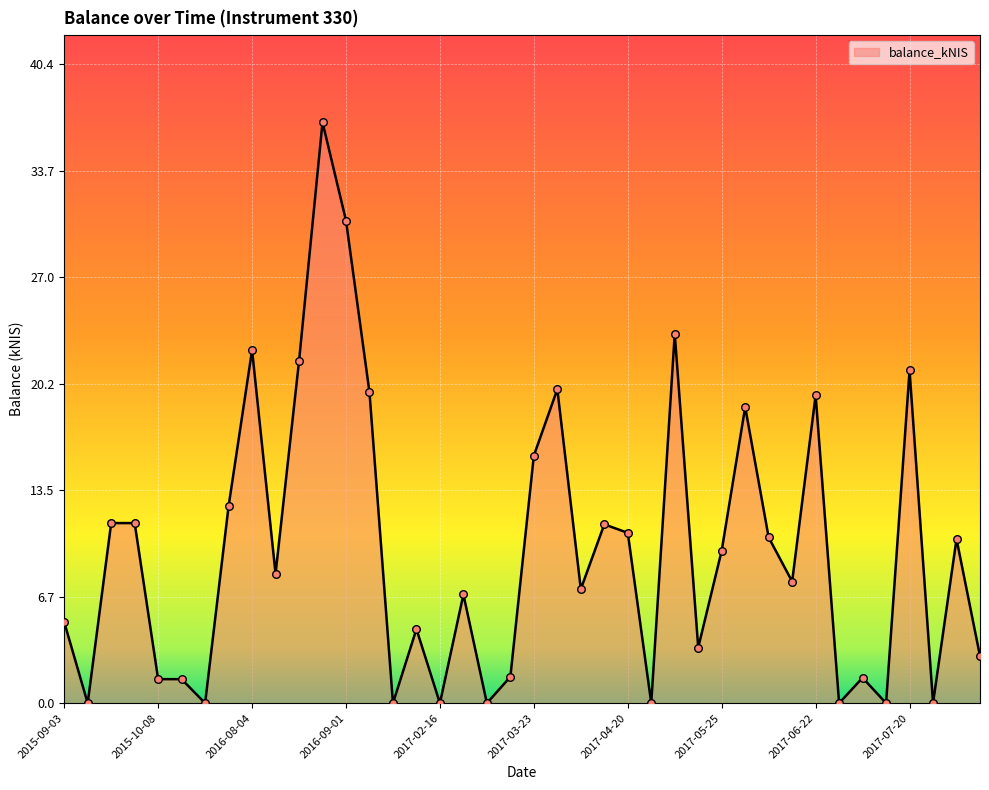

What is the difference between the maximum and minimum values?

36.8